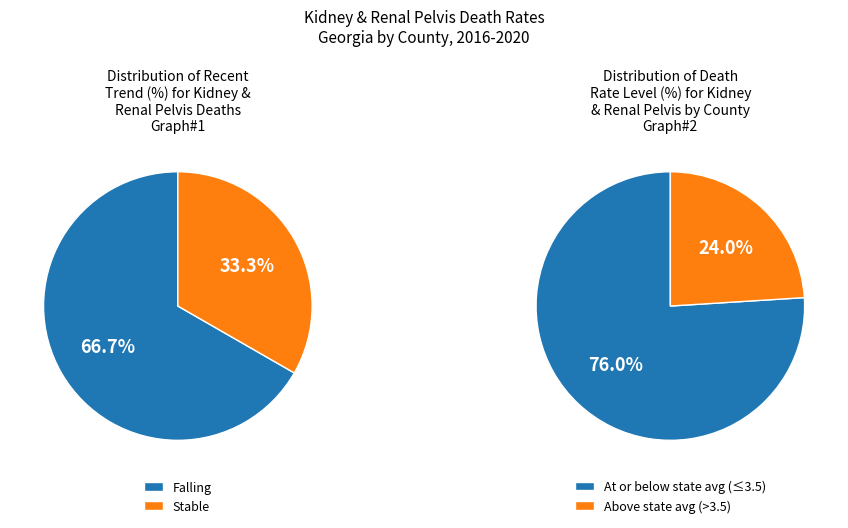

Which series has the widest spread of values?

Falling